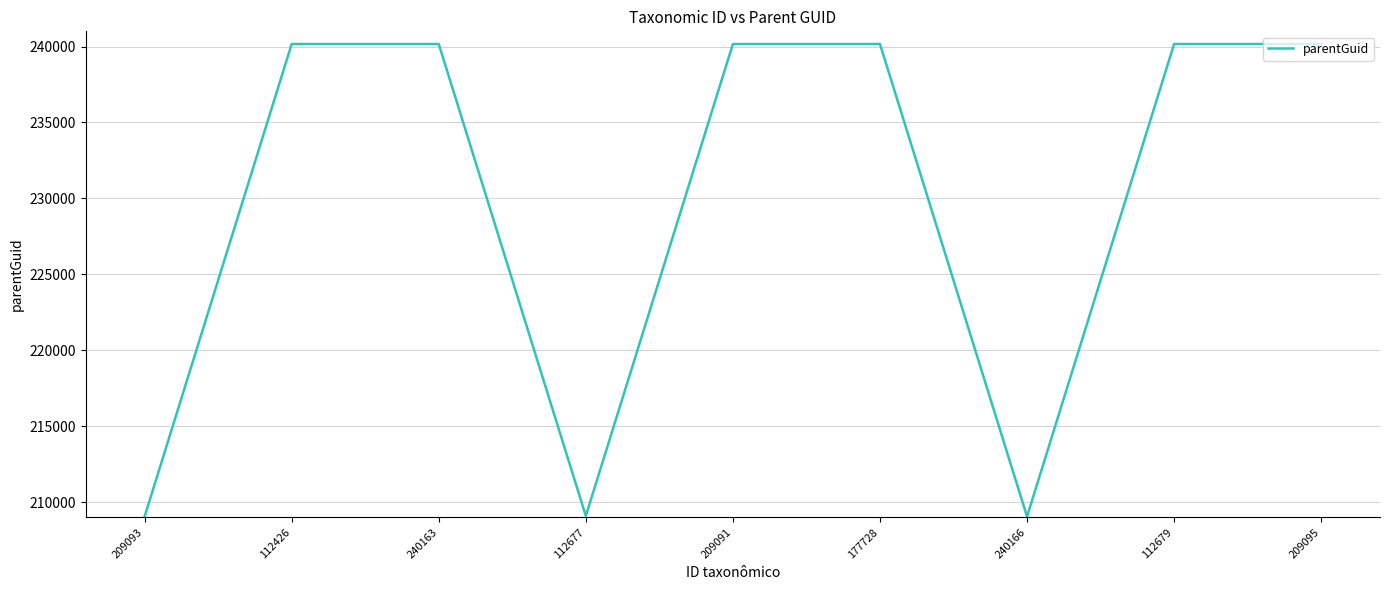

What is the average value?

229799